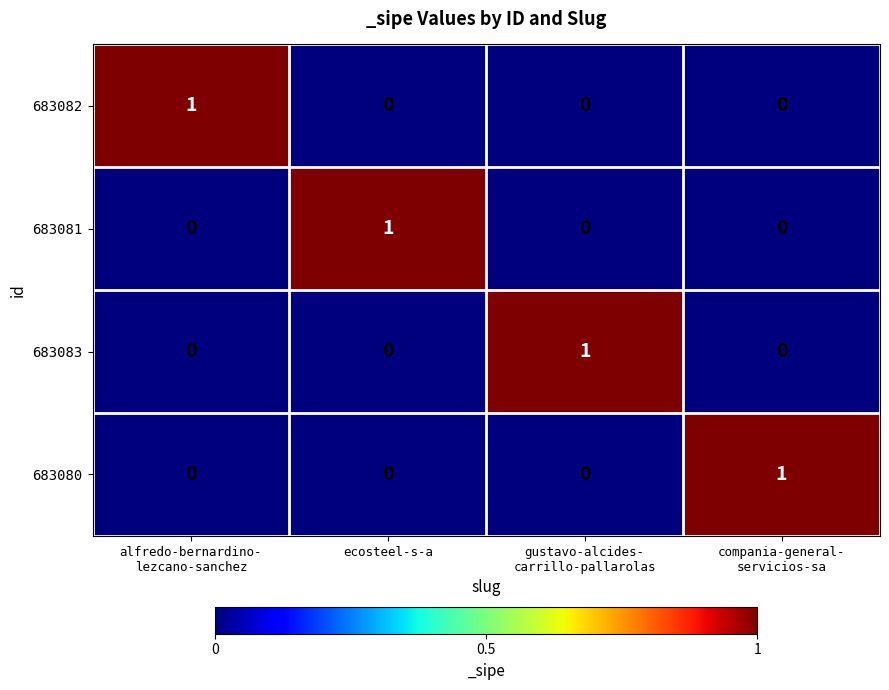

At how many categories does at least one series exceed 0?

4